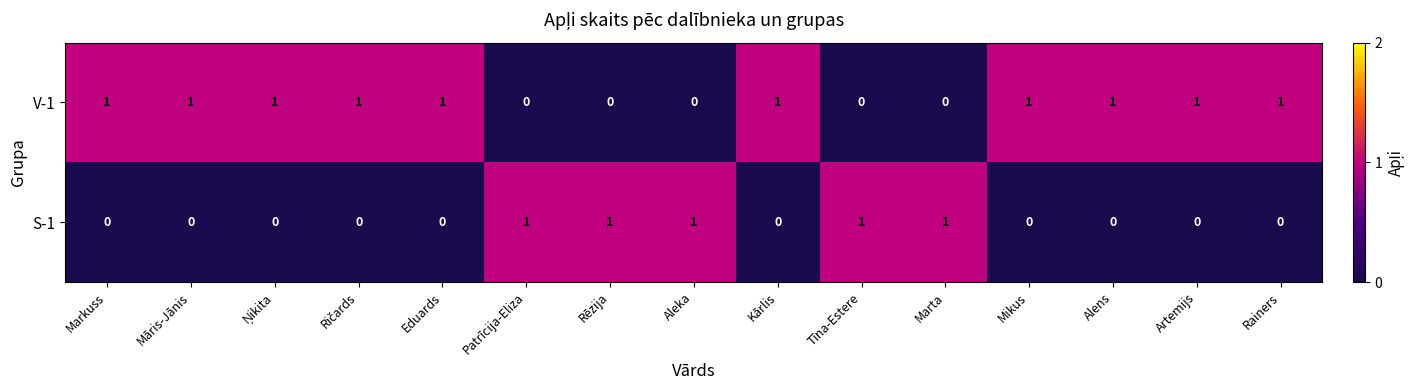

At Marta, list the series in order from smallest to largest.

V-1, S-1